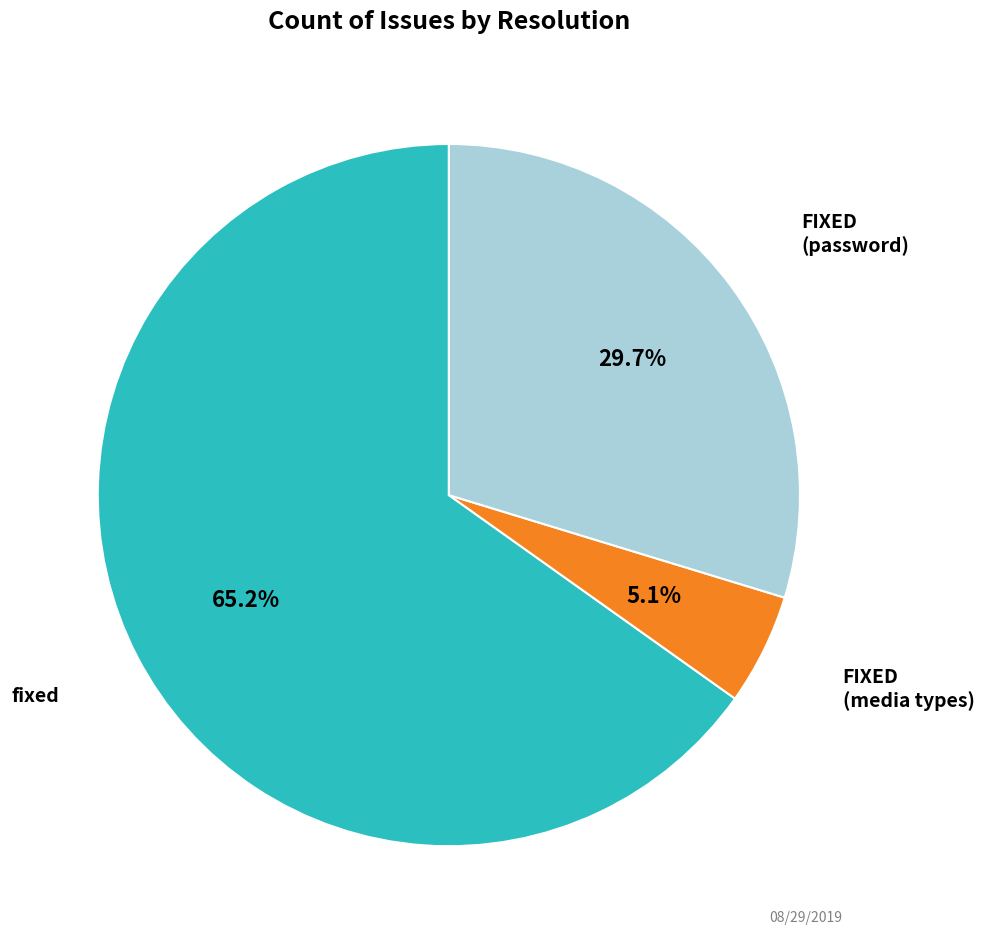

How many segments does this pie chart have?

3